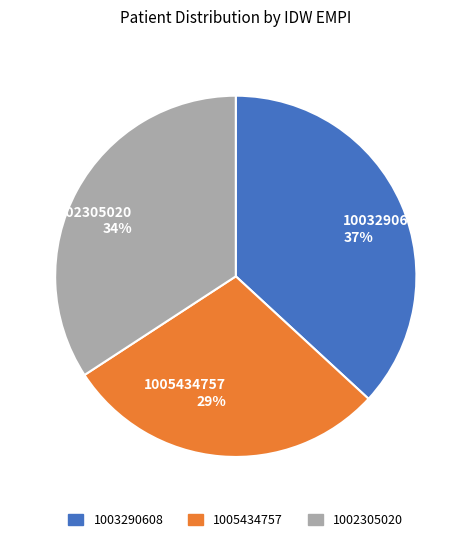

Combined, do 1005434757 and 1002305020 account for over 50%?

Yes